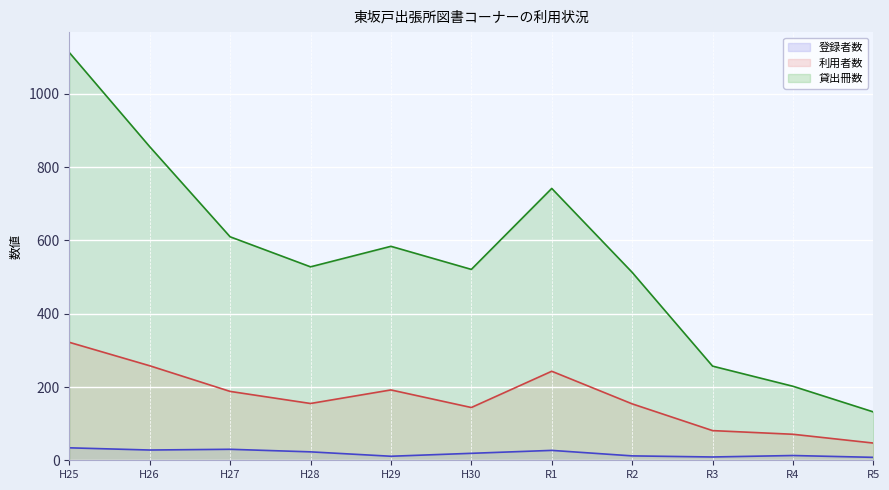

What is the sum of all 登録者数 values?

214